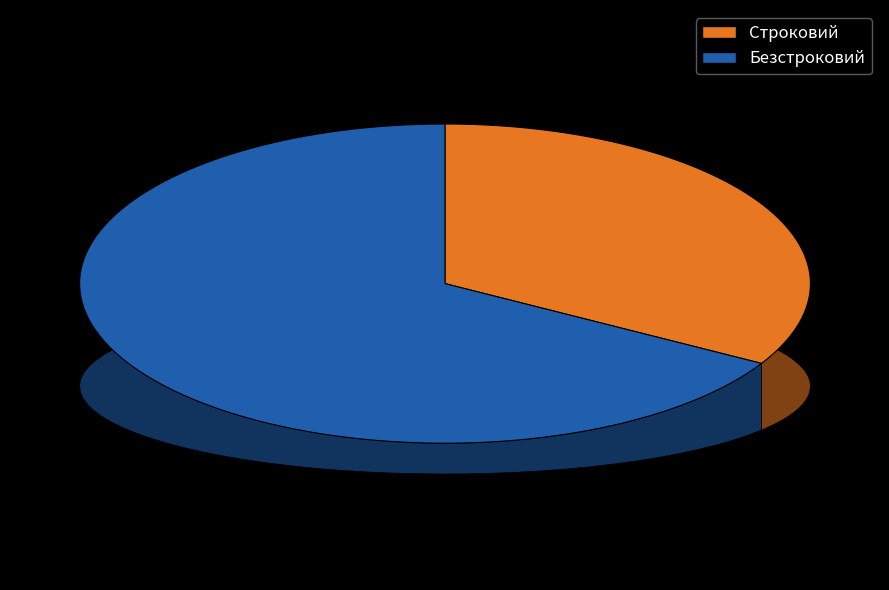

To the nearest percent, what is the difference between the largest and smallest slice percentages?

33%